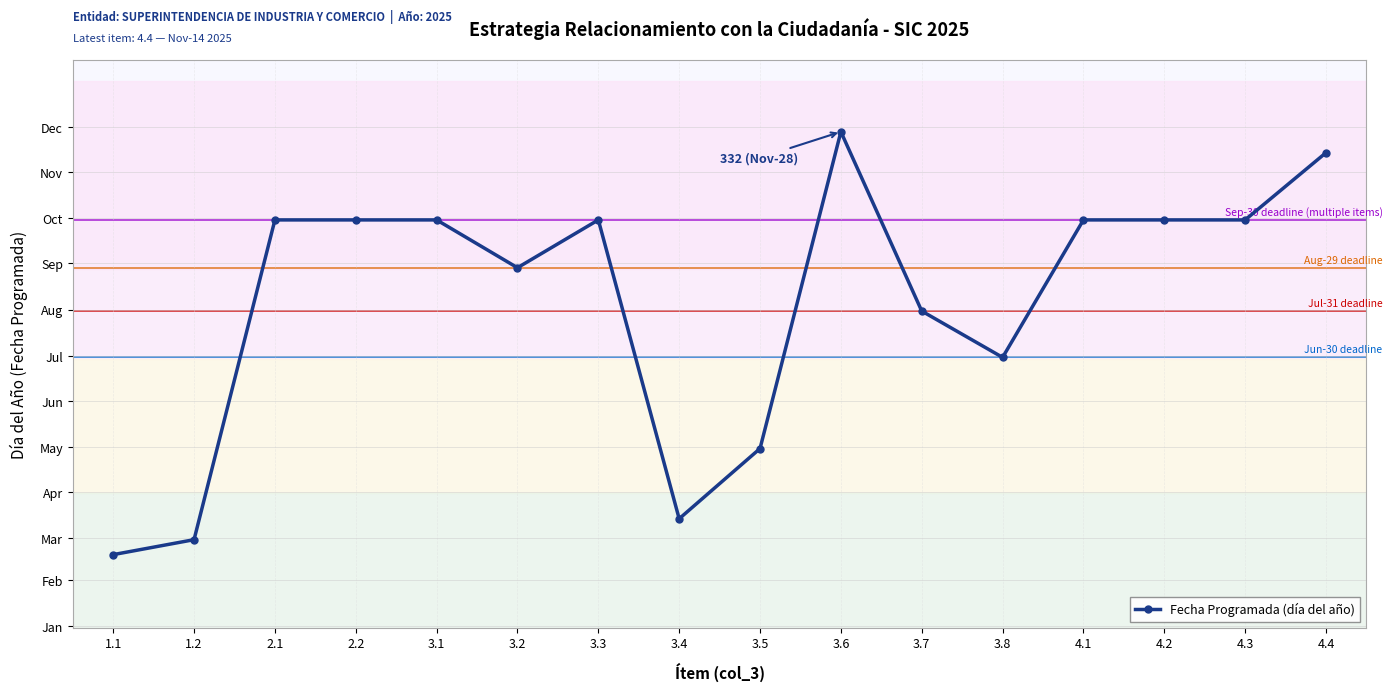

Reading left to right, list all the values displayed in this chart.

49	59	273	273	273	241	273	73	120	332	212	181	273	273	273	318